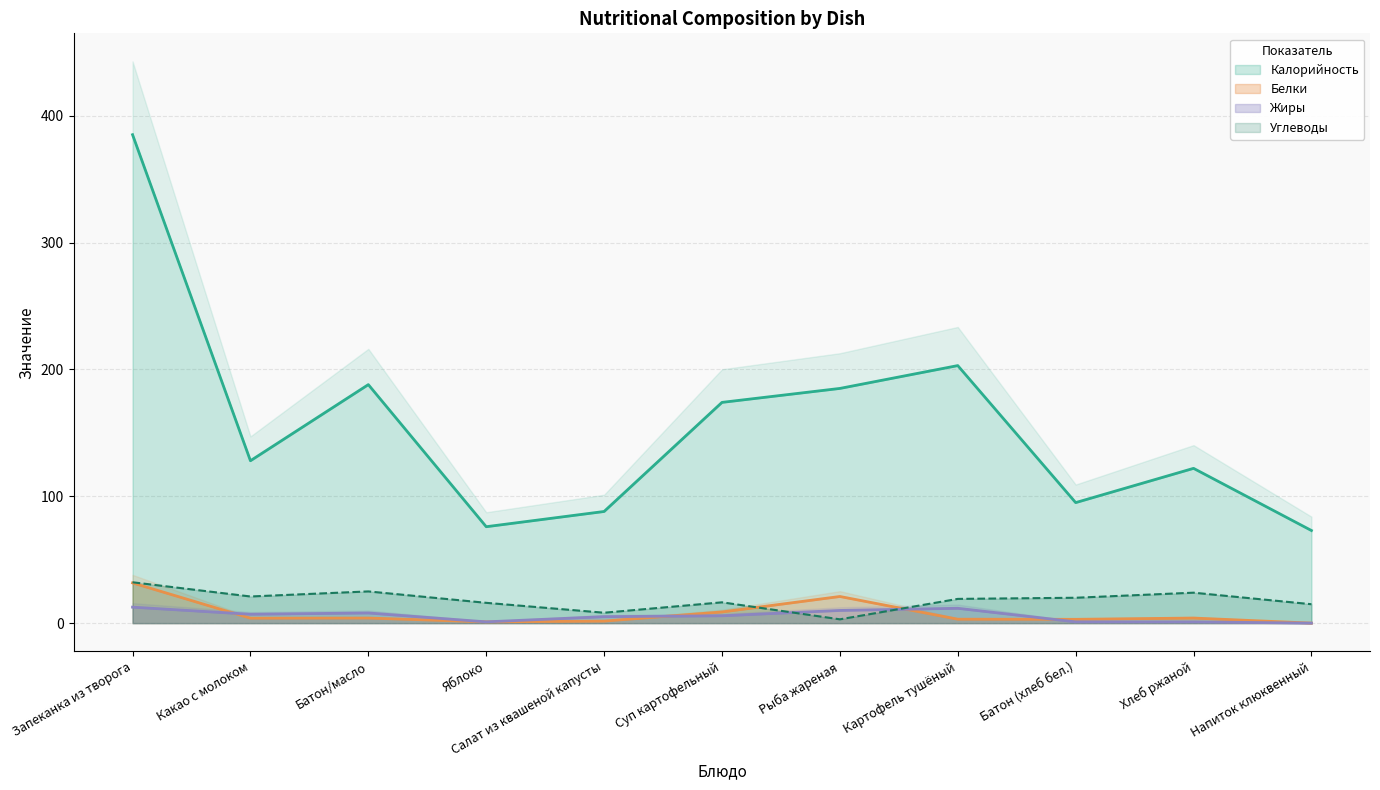

How many lines are shown in the chart?

4